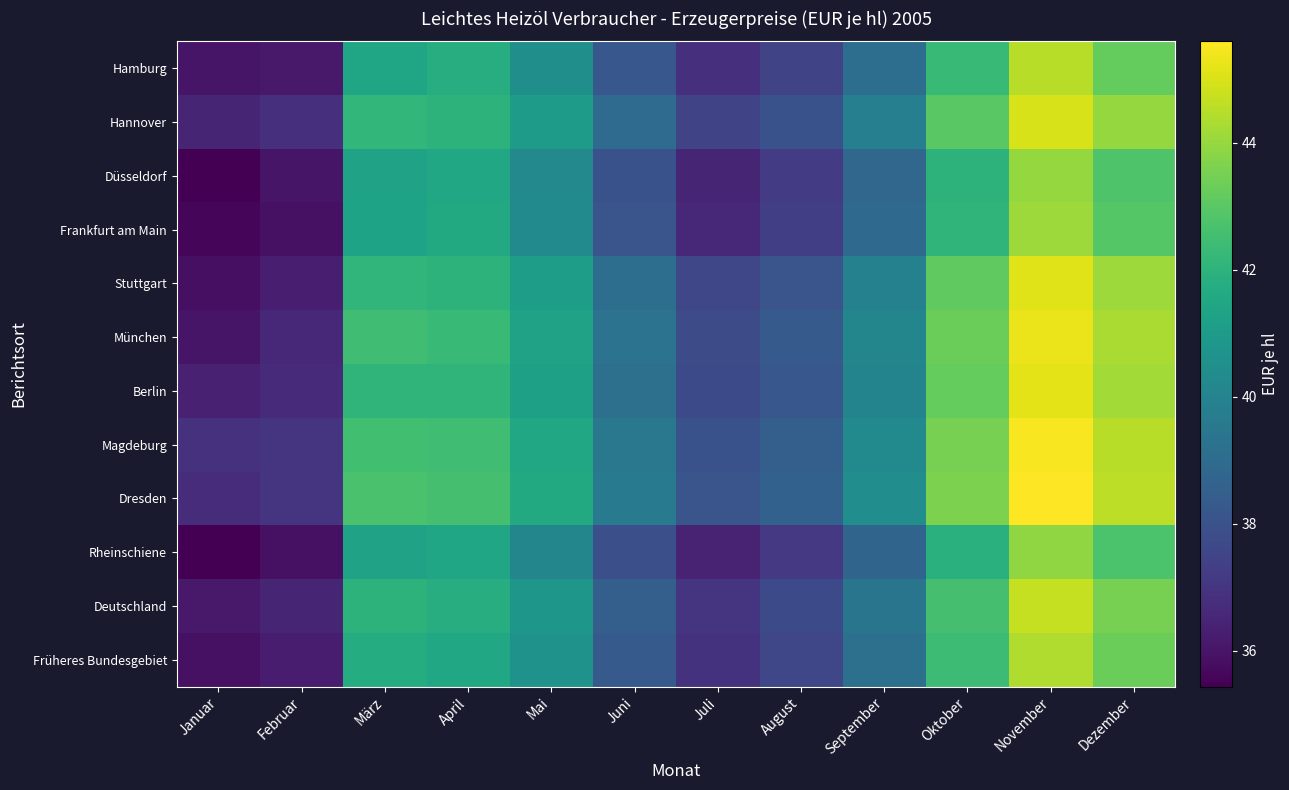

What is the maximum value shown in the chart?

45.6